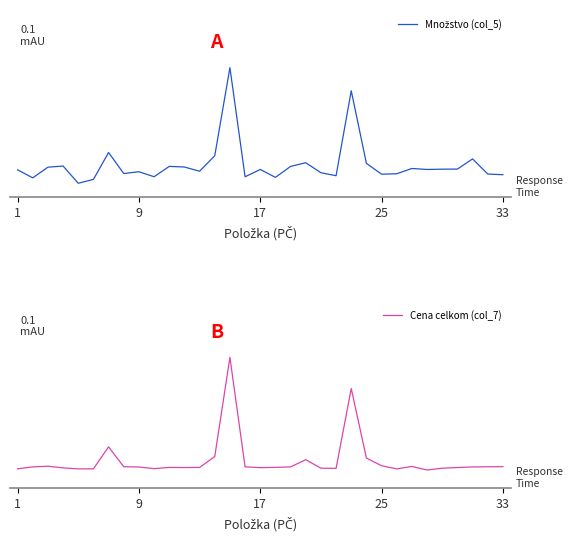

Rank the series at 1 from highest to lowest value.

Množstvo (col_5), Cena celkom (col_7)